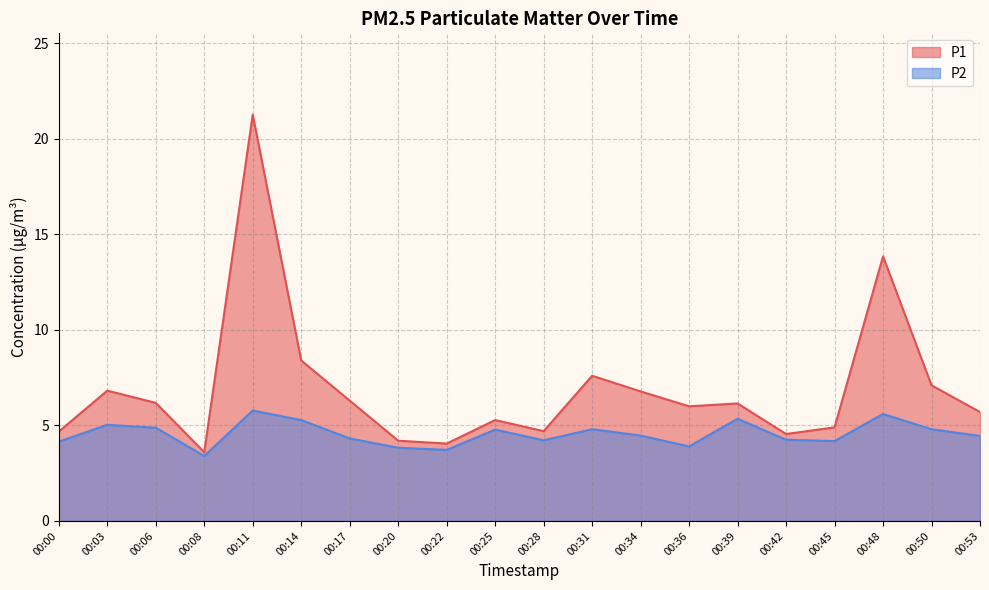

Which category has the lowest value in the P1 series?

00:08